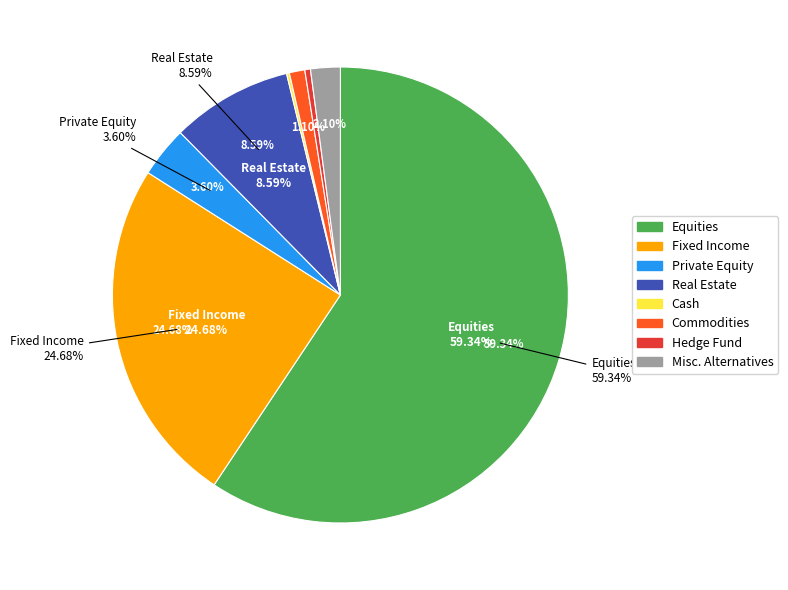

To the nearest percent, what is the difference between the Private Equity and Real Estate slice percentages?

5%